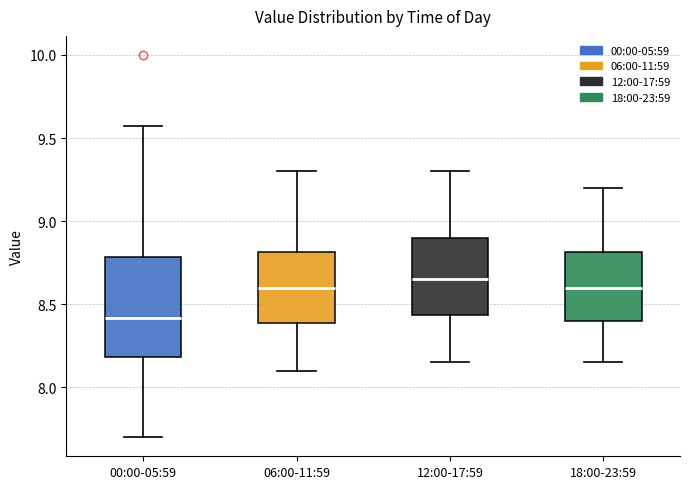

Reading left to right, read every box against the y-axis: the position of its median line, the range the box covers, and the ends of its whiskers. The values are not printed on the chart, so give them approximately, as read against the axis.

00:00-05:59: median 8.40, box 8.20 to 8.80, whiskers 7.70 to 9.55
06:00-11:59: median 8.60, box 8.40 to 8.80, whiskers 8.10 to 9.30
12:00-17:59: median 8.65, box 8.45 to 8.90, whiskers 8.15 to 9.30
18:00-23:59: median 8.60, box 8.40 to 8.80, whiskers 8.15 to 9.20